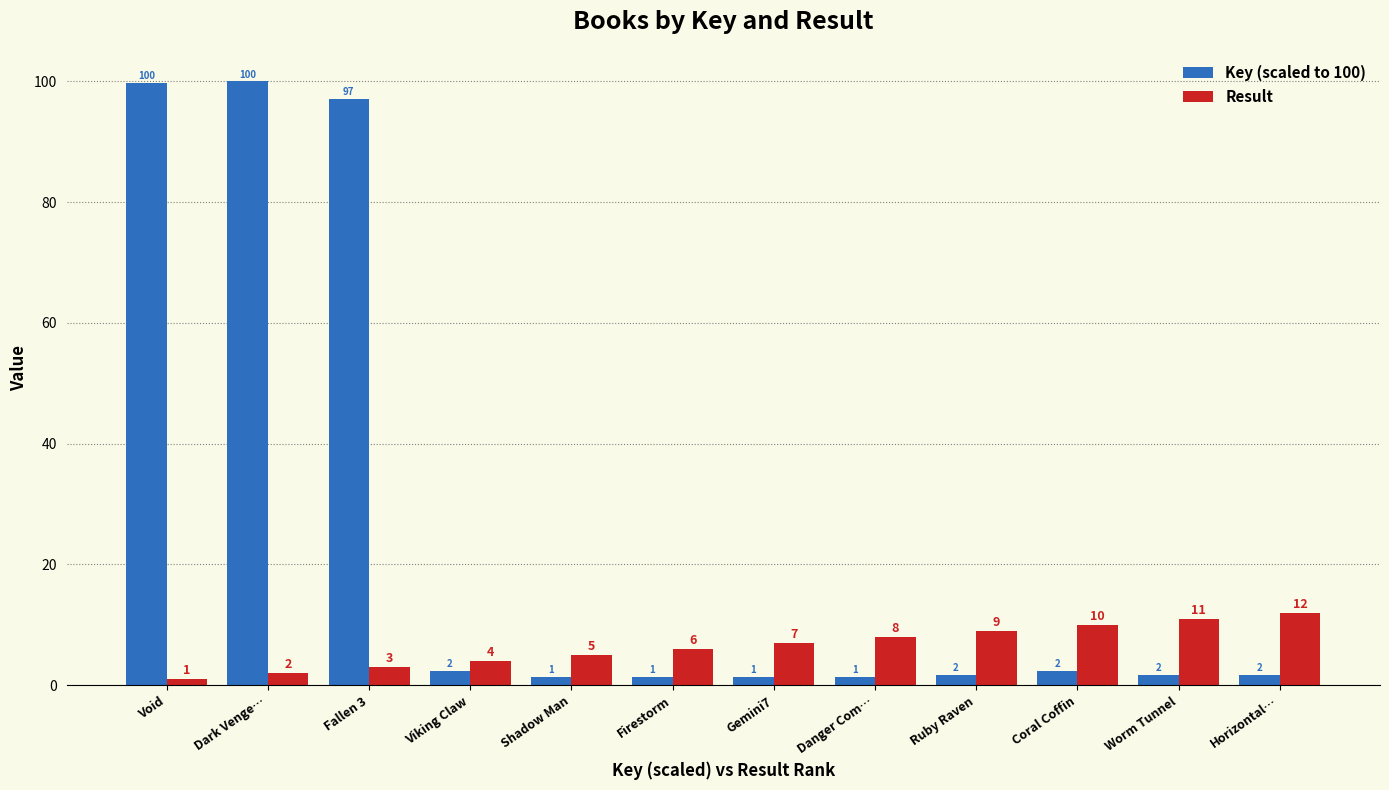

What is the difference between the Result values at Viking Claw and Fallen 3?

1.0